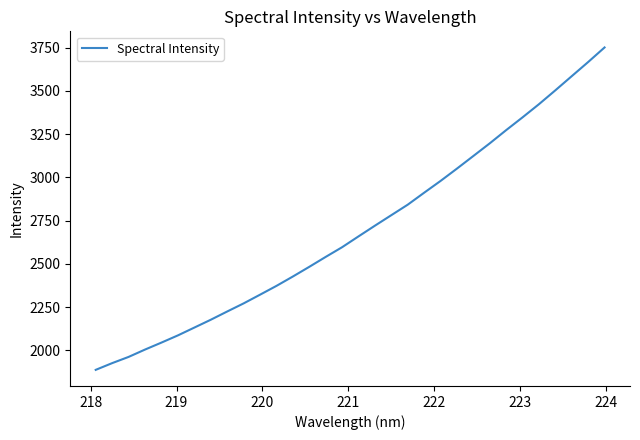

What is the maximum value shown in the chart?

3750.9